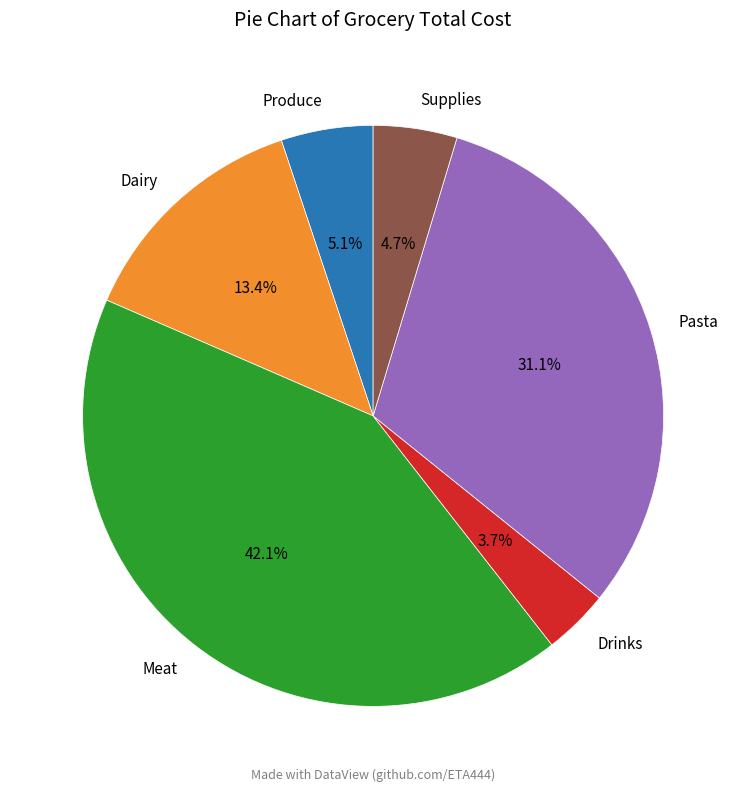

What is the largest slice in the pie chart?

Meat